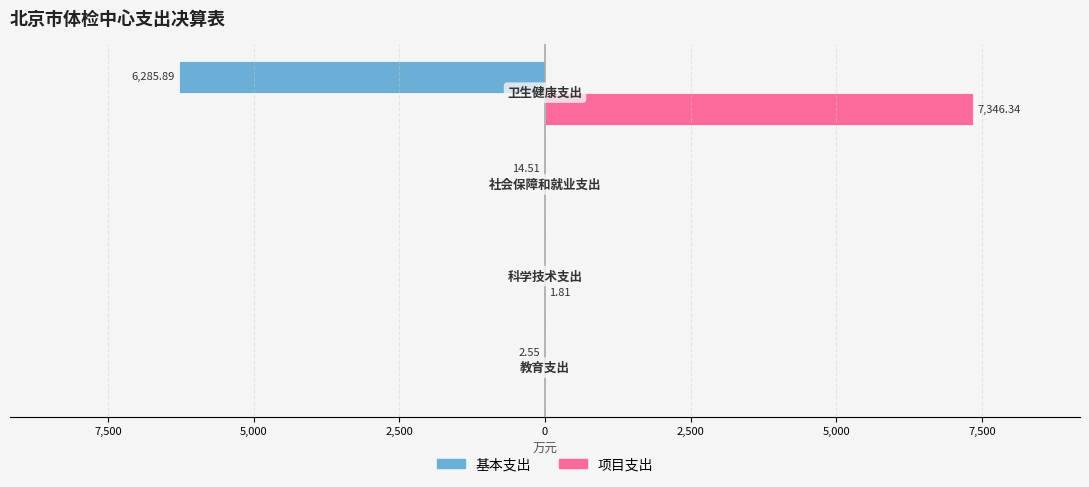

What are all the series names shown in the legend?

基本支出, 项目支出